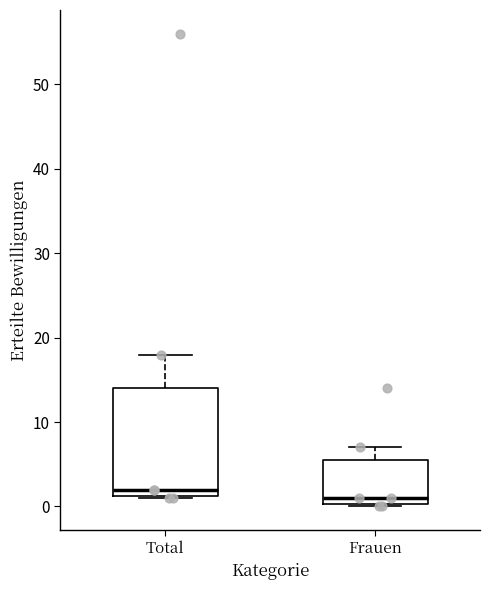

Reading left to right, read every box against the y-axis: the position of its median line, the range the box covers, and the ends of its whiskers. The values are not printed on the chart, so give them approximately, as read against the axis.

Total: median 2, box 1 to 14, whiskers 1 to 18
Frauen: median 1, box 0 to 6, whiskers 0 to 7